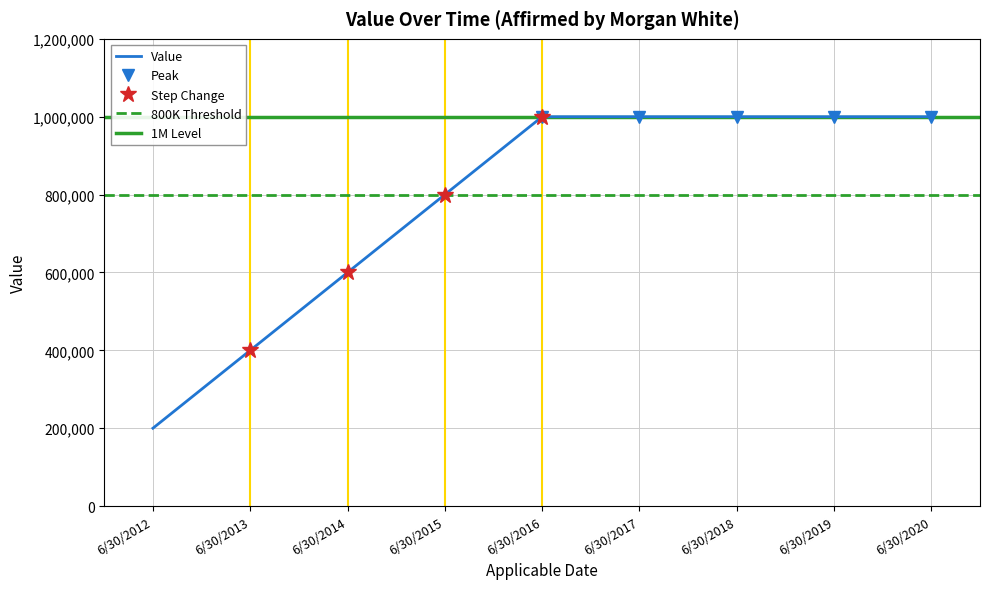

Which label corresponds to the smallest value in the chart?

6/30/2012